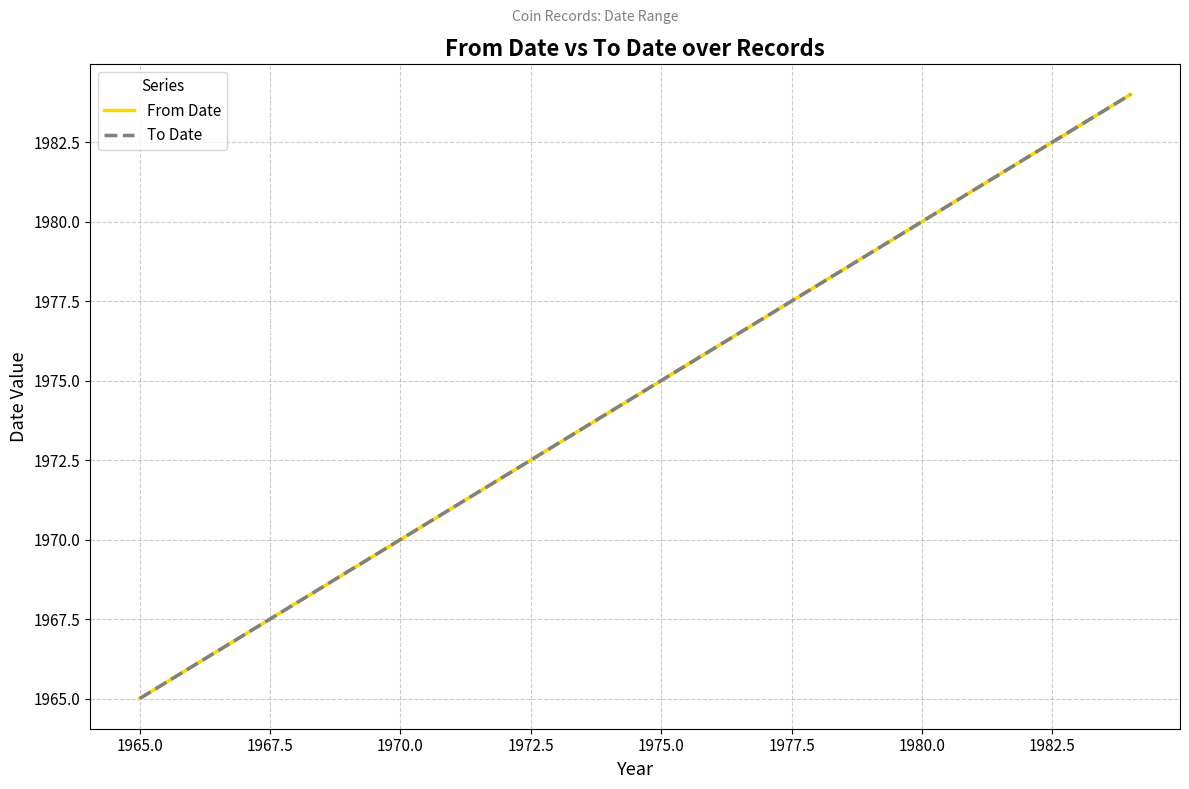

At how many categories does at least one series exceed 1965?

3